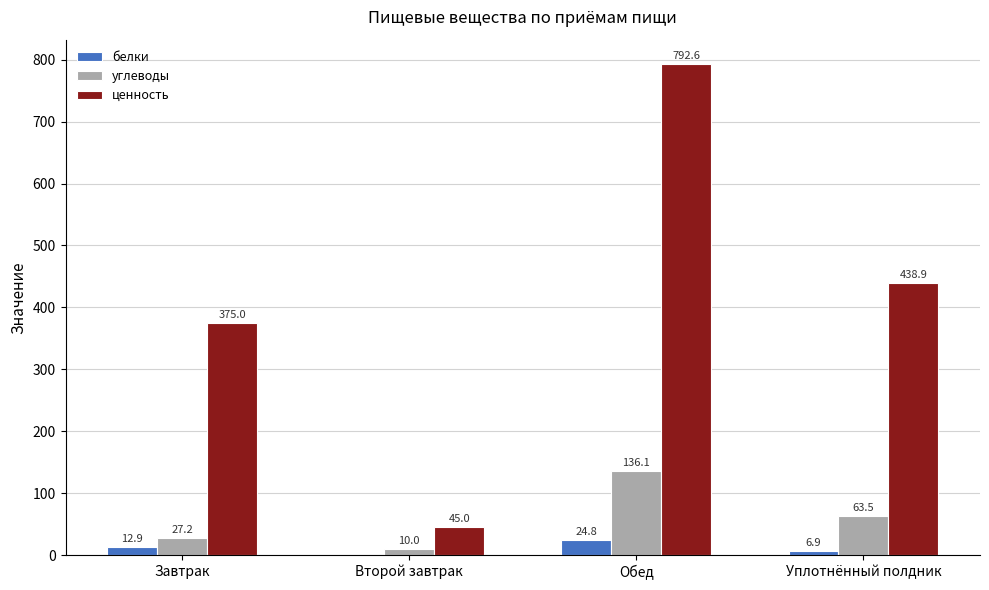

Is it true that углеводы equals 10.0 at Второй завтрак?

True